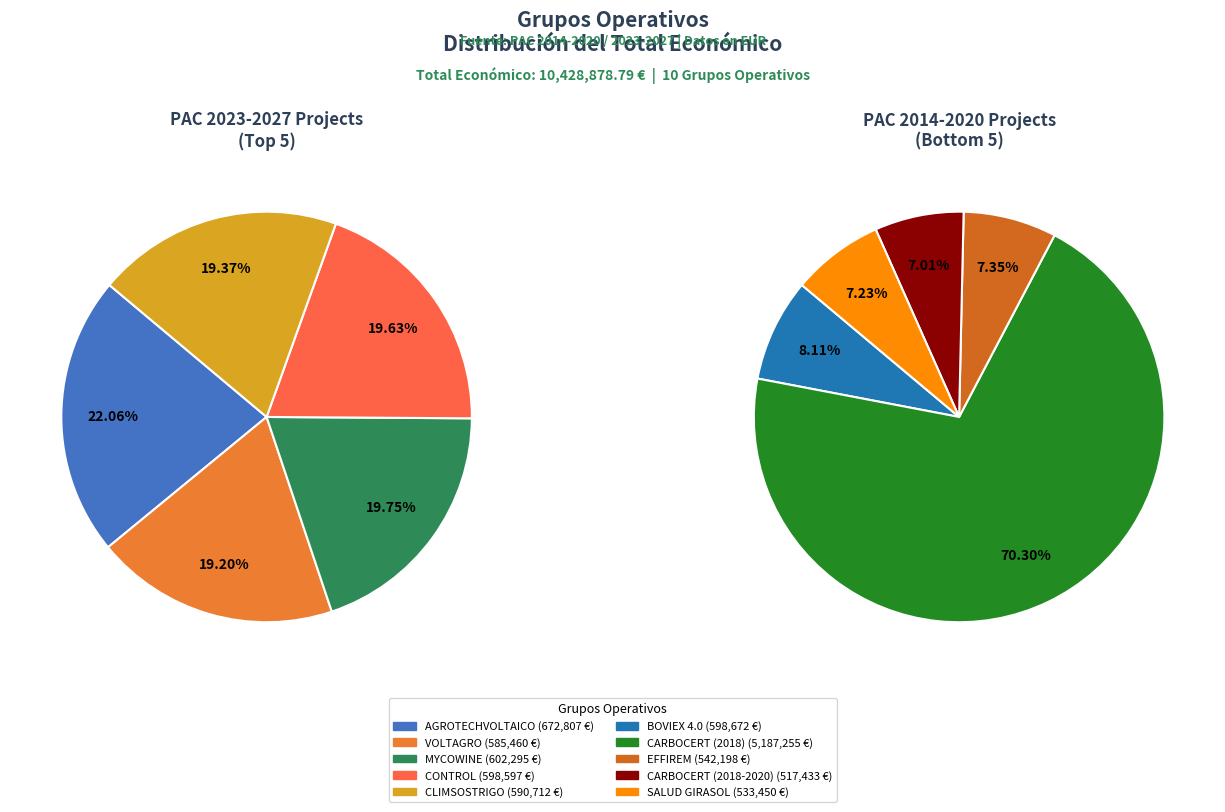

To the nearest percent, what portion does SALUD GIRASOL represent?

5%